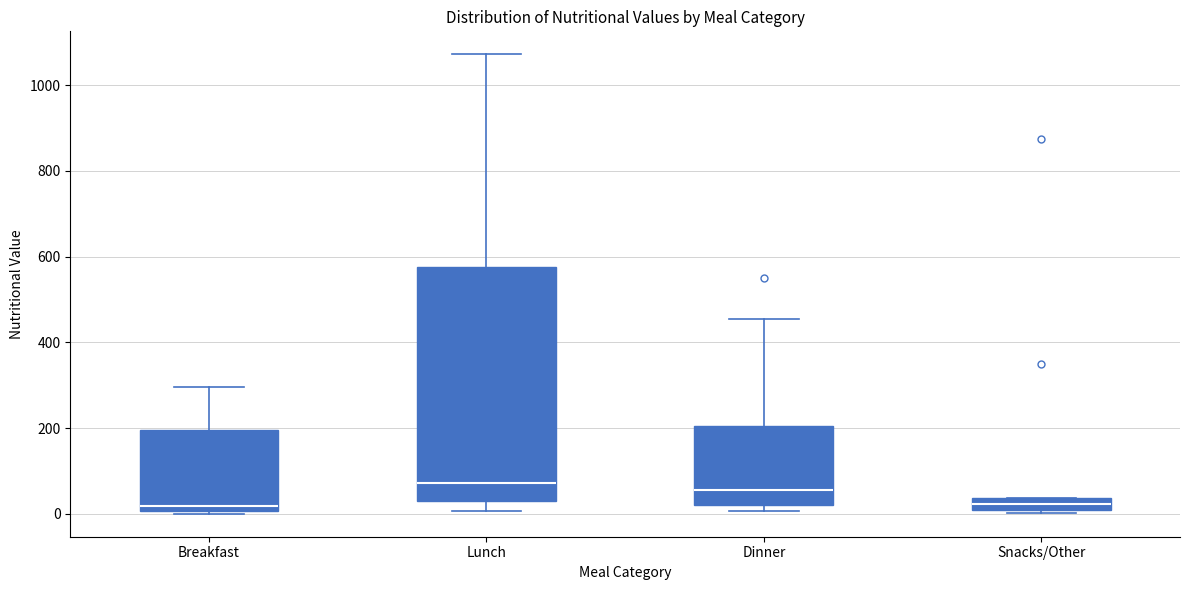

Which box is the tallest, from its lower edge to its upper edge?

Lunch